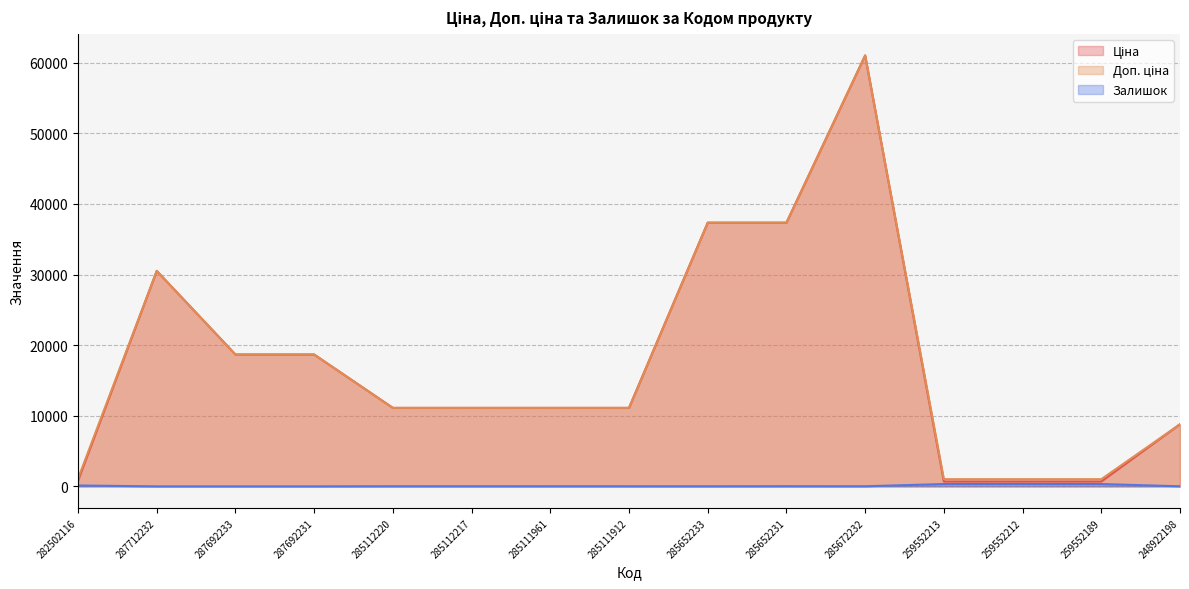

What position from the left is 287712232?

2